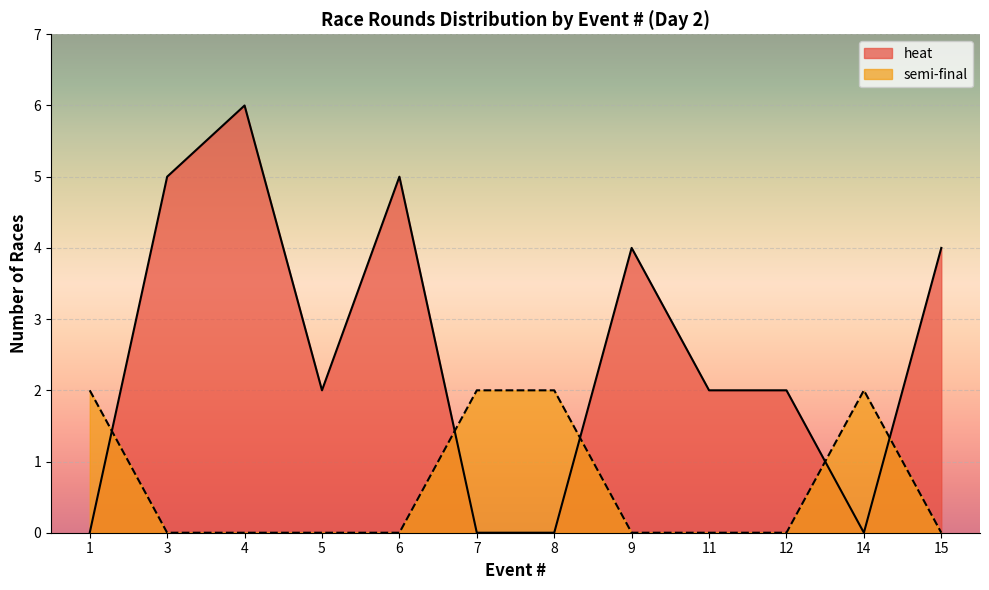

Count the number of categories in the chart.

12